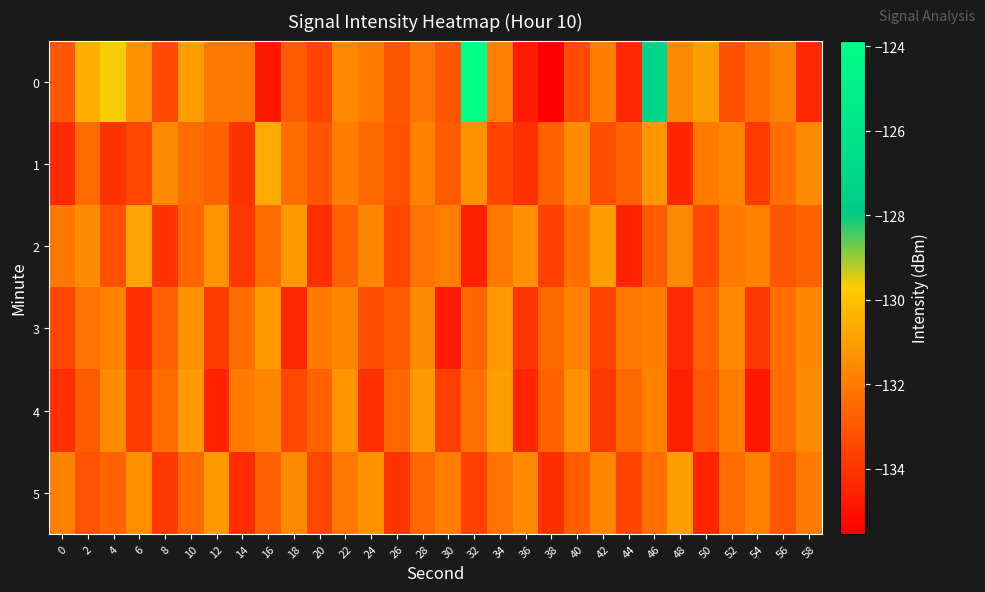

Reading left to right, transcribe all the data shown in this chart.

0: 0=-133.1	2=-130.7	4=-129.6	6=-131.4	8=-133.4	10=-131.0	12=-132.1	14=-132.0	16=-134.8	18=-132.9	20=-133.6	22=-131.7	24=-132.0	26=-133.1	28=-132.2	30=-133.0	32=-123.9	34=-131.8	36=-134.7	38=-135.5	40=-133.4	42=-131.9	44=-134.4	46=-127.3	48=-131.6	50=-131.0	52=-133.2	54=-132.4	56=-131.8	58=-134.4
1: 0=-134.3	2=-132.4	4=-134.1	6=-133.5	8=-131.6	10=-132.4	12=-132.7	14=-134.0	16=-130.7	18=-132.4	20=-133.1	22=-131.9	24=-132.5	26=-133.2	28=-131.8	30=-132.9	32=-131.4	34=-133.6	36=-134.1	38=-132.8	40=-131.5	42=-133.3	44=-132.7	46=-131.2	48=-134.4	50=-132.0	52=-131.7	54=-133.8	56=-132.3	58=-131.6
2: 0=-132.1	2=-131.5	4=-133.2	6=-130.8	8=-134.0	10=-132.6	12=-131.3	14=-133.9	16=-132.4	18=-131.1	20=-134.2	22=-132.8	24=-131.7	26=-133.5	28=-132.2	30=-131.9	32=-134.6	34=-132.1	36=-131.4	38=-133.7	40=-132.3	42=-131.0	44=-134.5	46=-132.9	48=-131.6	50=-133.4	52=-132.0	54=-131.8	56=-133.1	58=-132.7
3: 0=-133.5	2=-132.2	4=-131.8	6=-134.1	8=-132.7	10=-131.4	12=-133.8	14=-132.4	16=-131.1	18=-134.4	20=-132.0	22=-131.7	24=-133.3	26=-132.9	28=-131.5	30=-134.7	32=-132.6	34=-131.2	36=-134.0	38=-132.5	40=-131.8	42=-133.6	44=-132.1	46=-131.9	48=-134.3	50=-132.8	52=-131.6	54=-133.9	56=-132.3	58=-131.7
4: 0=-134.2	2=-132.9	4=-131.5	6=-133.8	8=-132.4	10=-131.1	12=-134.5	14=-132.0	16=-131.7	18=-133.4	20=-132.8	22=-131.3	24=-134.1	26=-132.6	28=-131.2	30=-133.7	32=-132.3	34=-131.0	36=-134.4	38=-132.7	40=-131.4	42=-133.9	44=-132.5	46=-131.8	48=-134.6	50=-133.0	52=-131.9	54=-134.8	56=-132.4	58=-131.6
5: 0=-131.8	2=-133.2	4=-132.7	6=-131.4	8=-133.9	10=-132.5	12=-131.1	14=-134.3	16=-132.8	18=-131.6	20=-133.5	22=-132.1	24=-131.3	26=-134.0	28=-132.6	30=-131.9	32=-133.7	34=-132.2	36=-131.5	38=-134.2	40=-132.9	42=-131.7	44=-133.6	46=-132.3	48=-131.0	50=-134.5	52=-132.4	54=-131.8	56=-133.1	58=-132.0